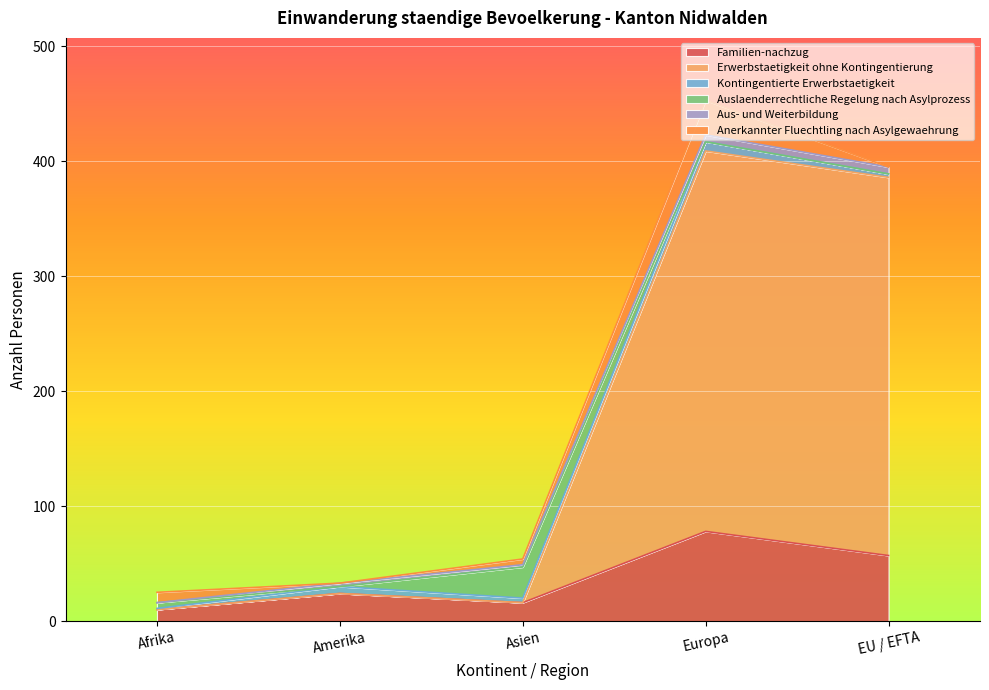

Where is the first local maximum for Auslaenderrechtliche Regelung nach Asylprozess?

Asien